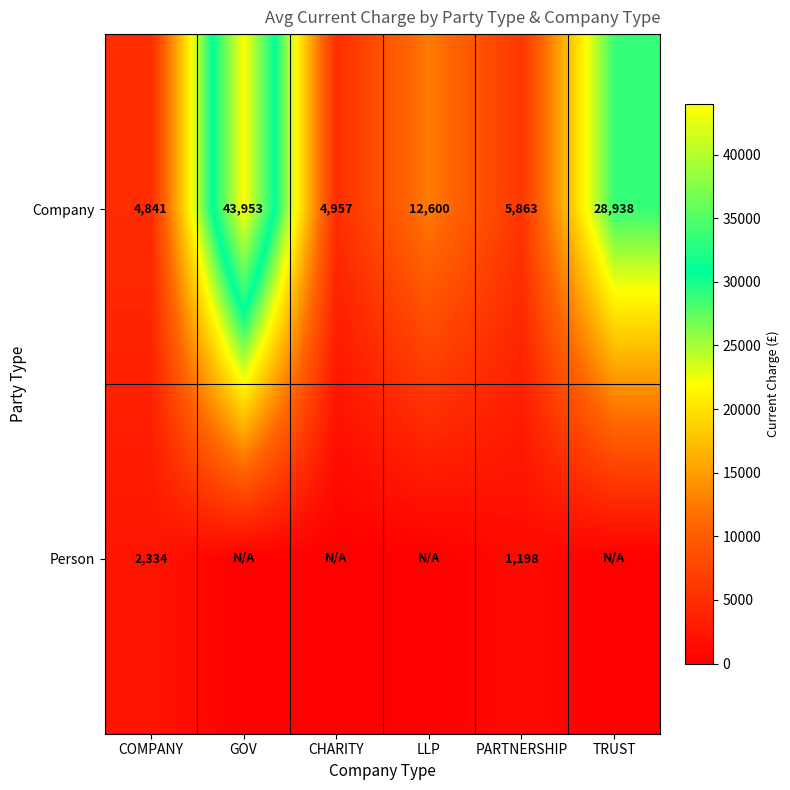

True or false: Company has a value of 28938 at TRUST.

True